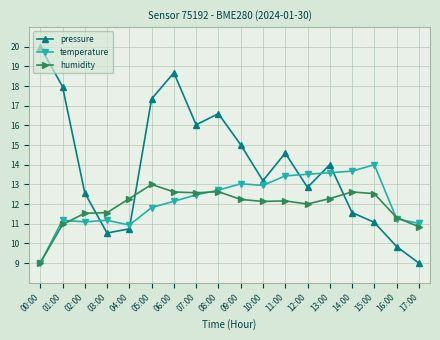

Which label corresponds to the largest value in the chart?

00:00